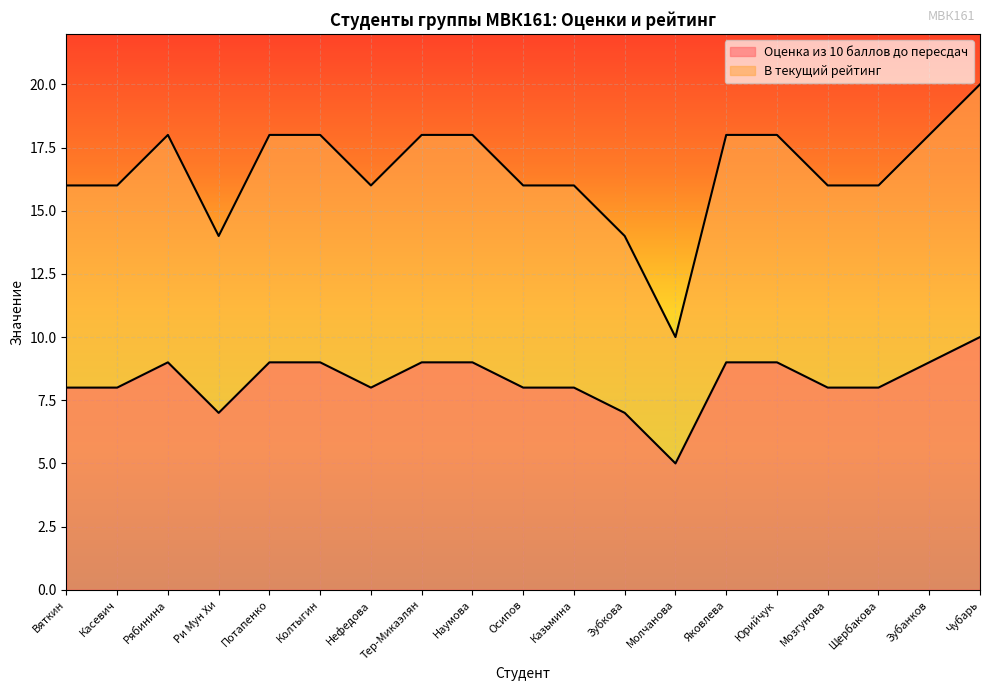

Which category has the lowest value in the В текущий рейтинг series?

Молчанова